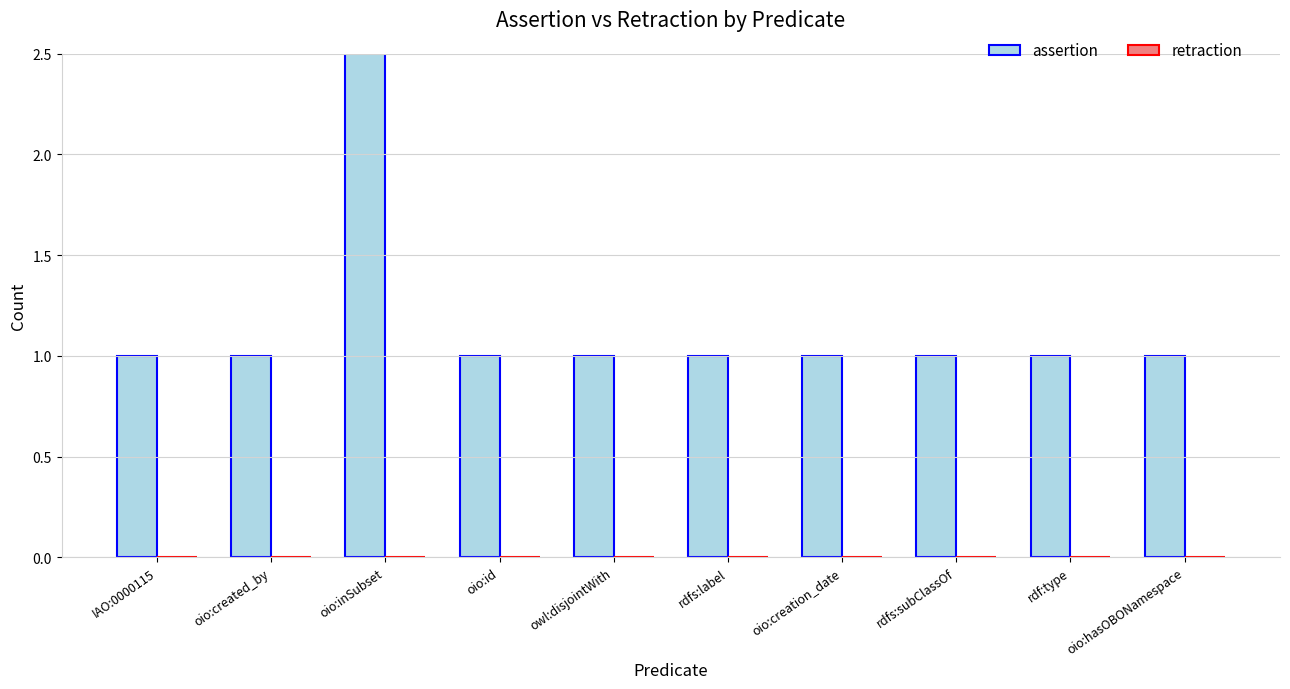

At how many categories does at least one series exceed 4?

1